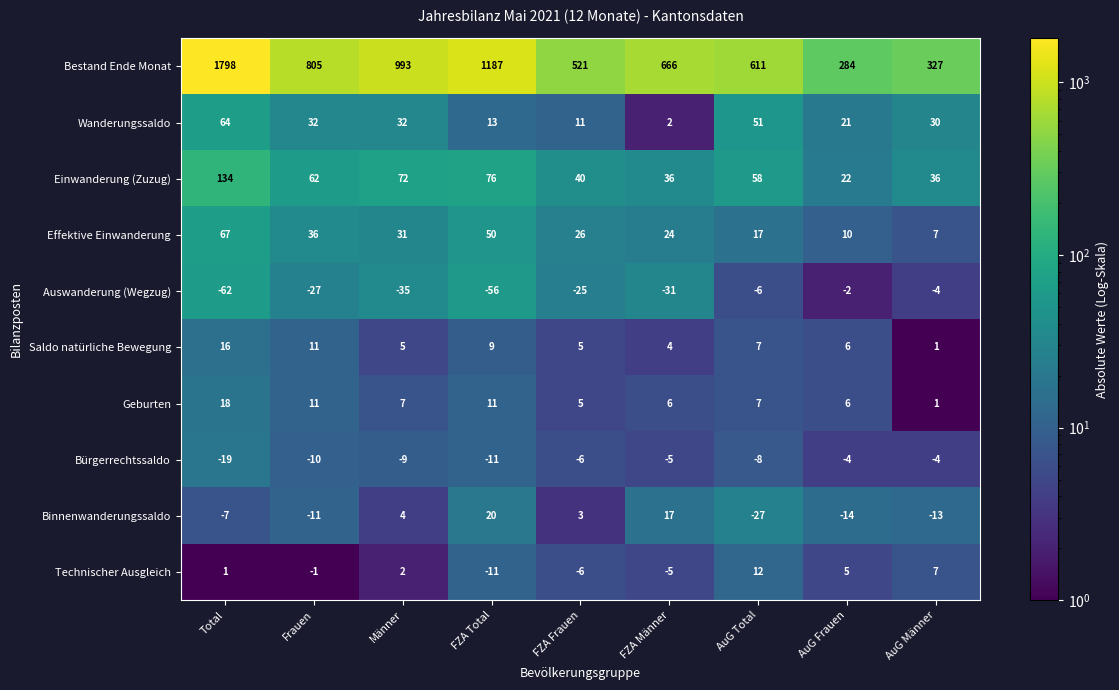

What is the approximate value of Bürgerrechtssaldo at AuG Total, to the nearest 5?

-10